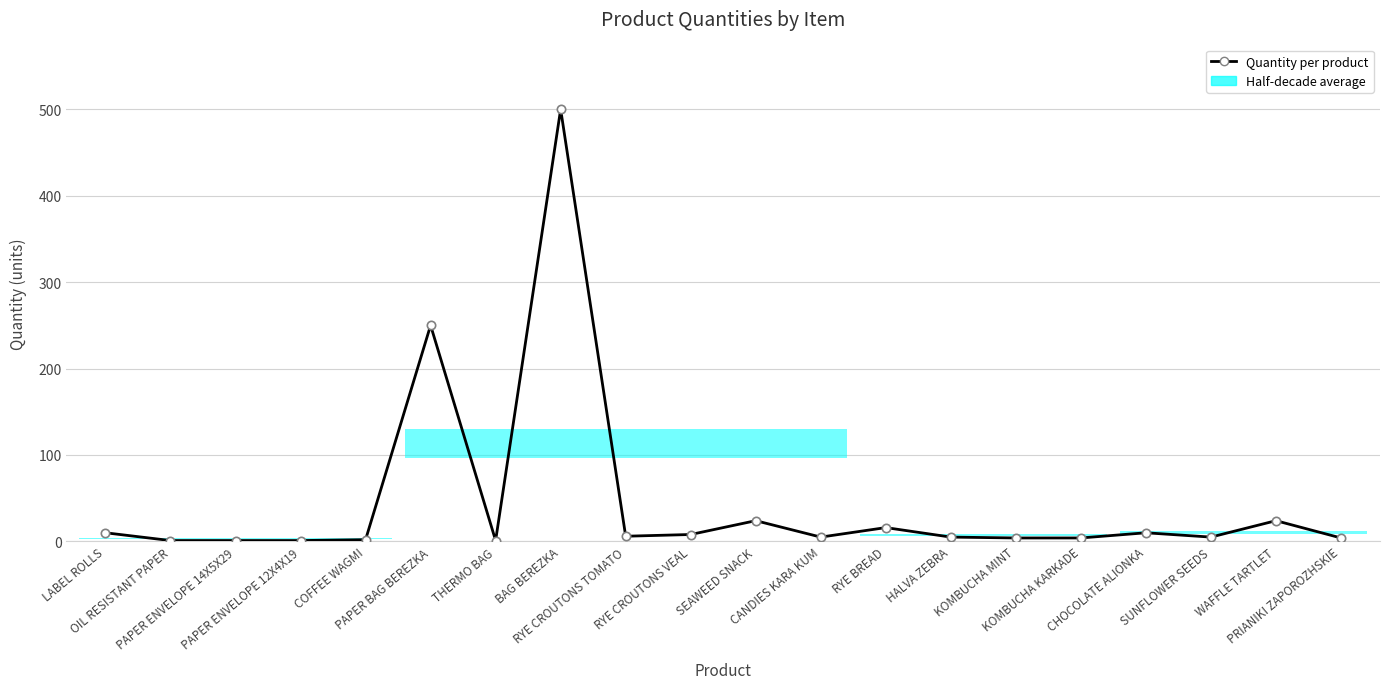

What position from the right is SEAWEED SNACK?

10